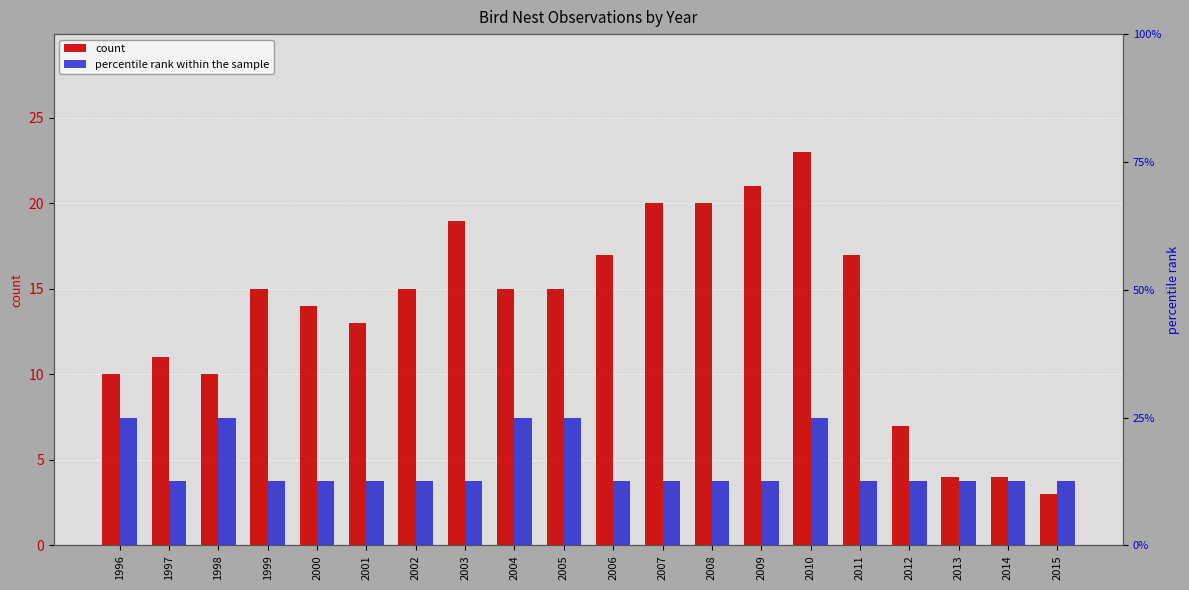

What is the sum of all count values?

273